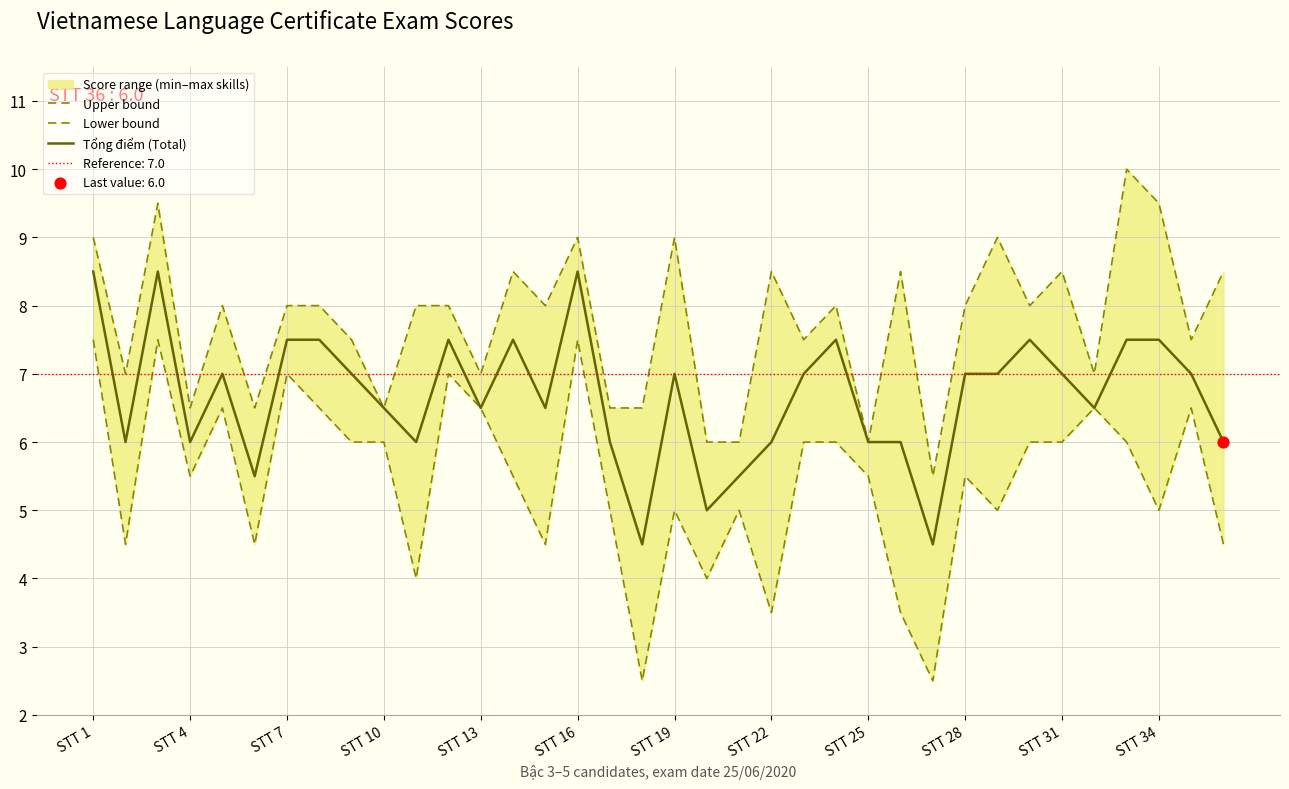

True or false: Tổng điểm (Total) has a value of 10.3 at STT 31.

False